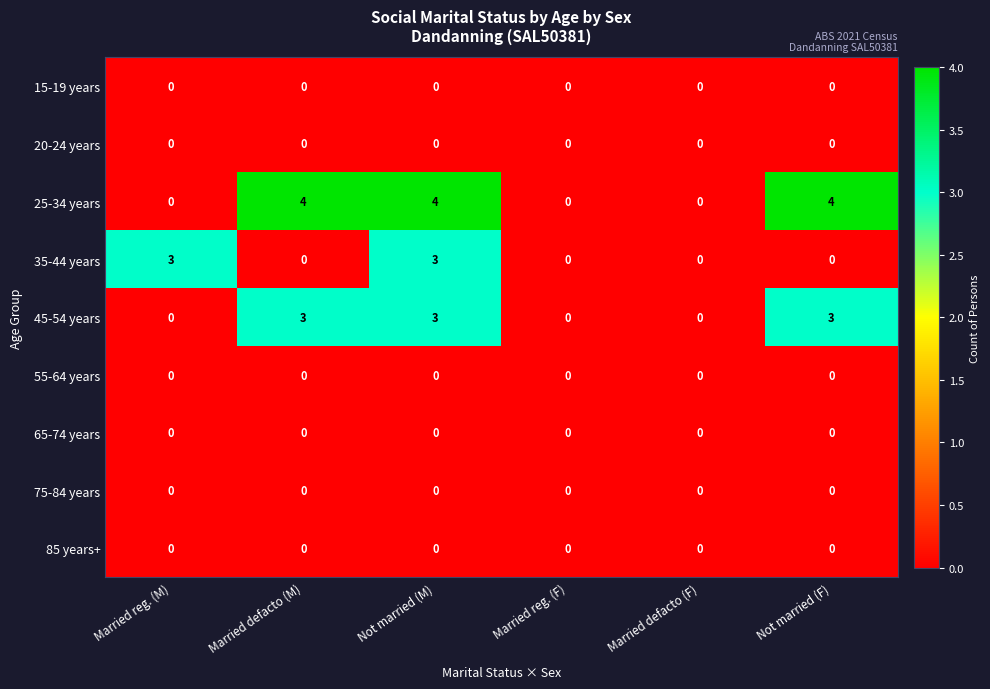

At how many categories does at least one series exceed 1?

4